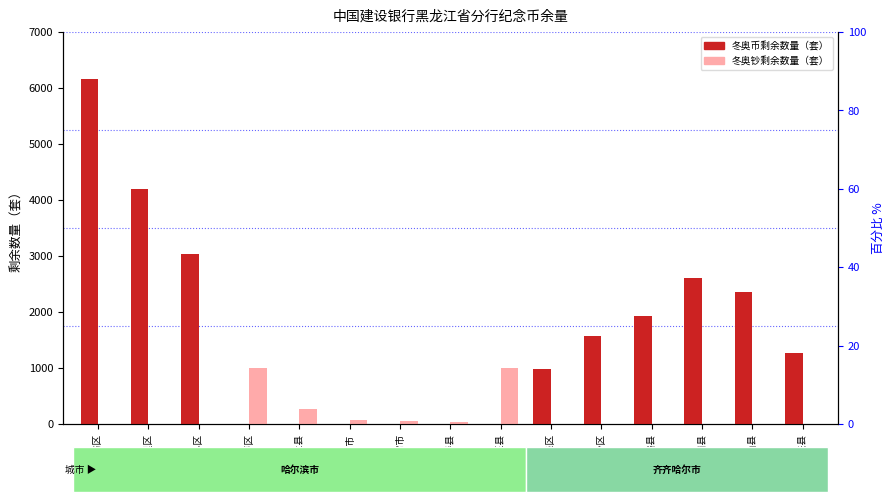

Which series has the widest spread of values?

冬奥币剩余数量（套）